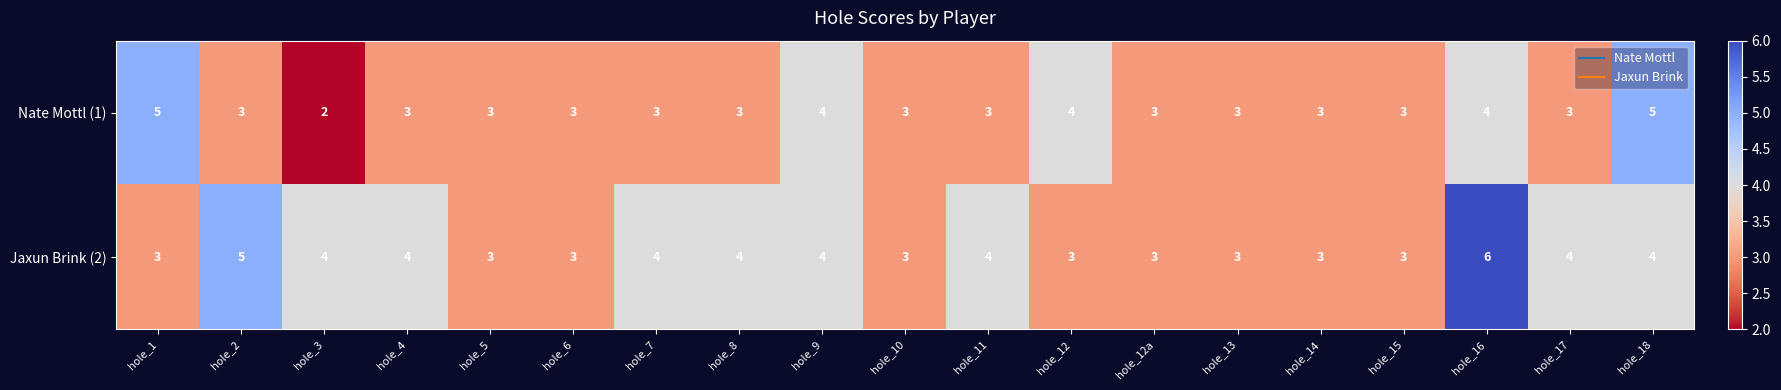

What value does the Jaxun Brink (2) series have at hole_18?

4